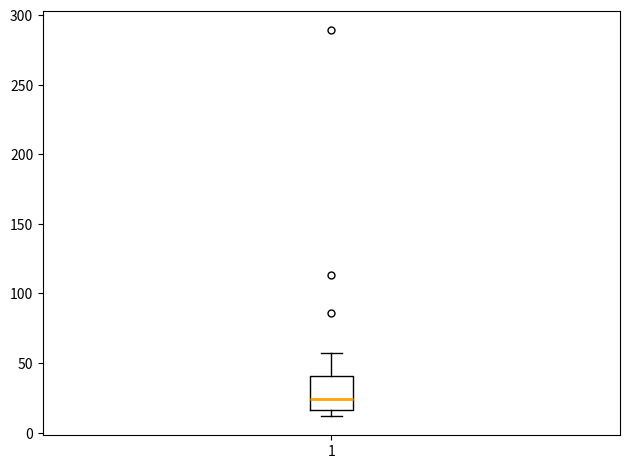

Where is the upper edge of the box at x = 1 on the y-axis? The values are not printed on the chart, so give them approximately, as read against the axis.

40